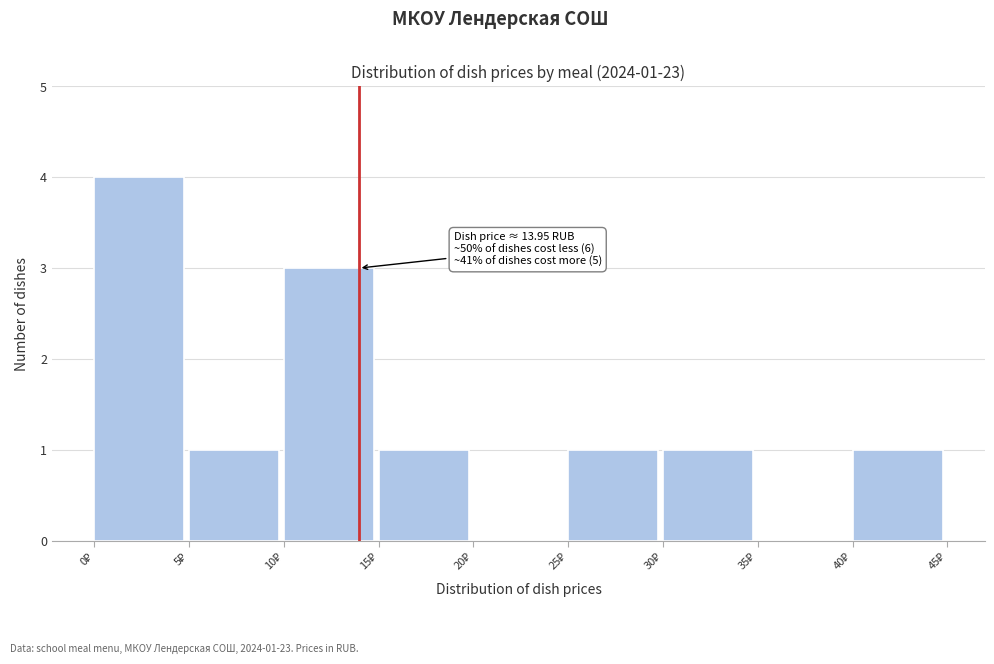

Which range on the x-axis has the tallest bar?

0 to 5